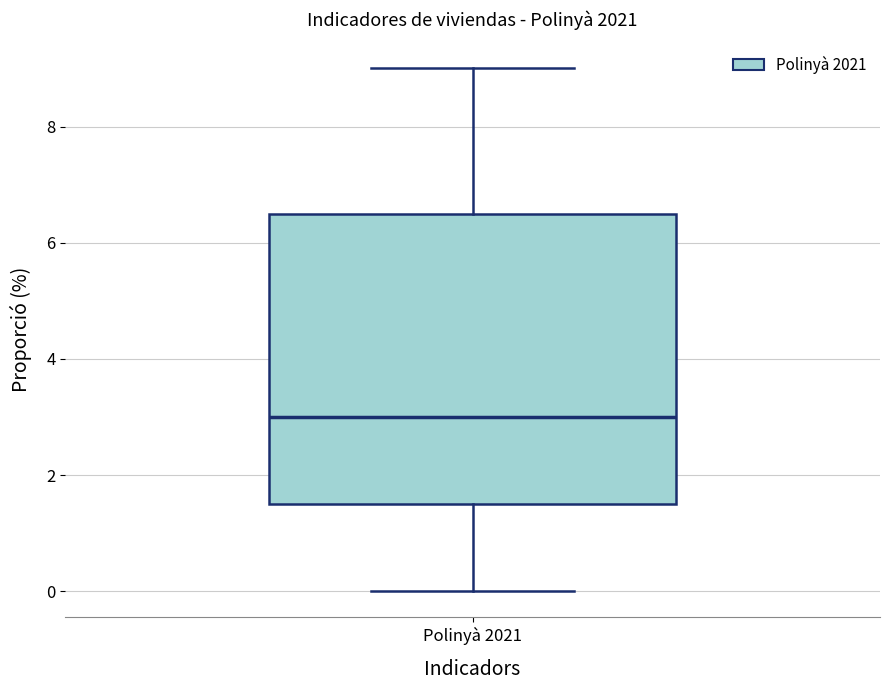

Read this box plot against the y-axis: the position of the median line, the range covered by the box, and the ends of both whiskers. The values are not printed on the chart, so give them approximately, as read against the axis.

median 3.0, box 1.6 to 6.6, whiskers 0.0 to 9.0